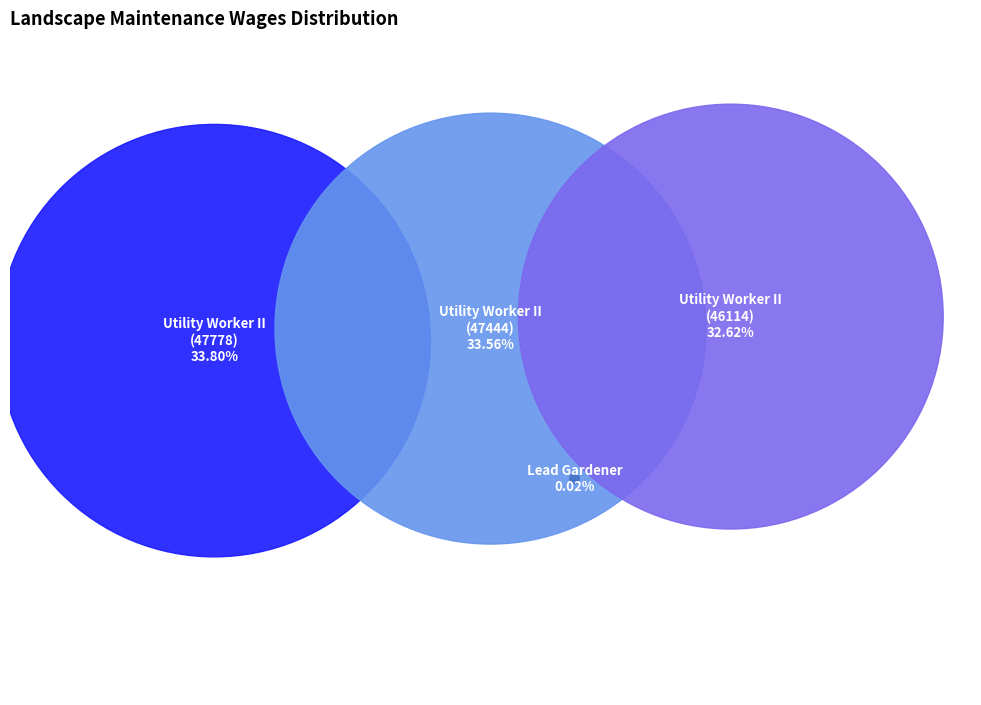

To the nearest percent, what is the combined percentage of Utility Worker II (47444) and Utility Worker II (47778)?

67%